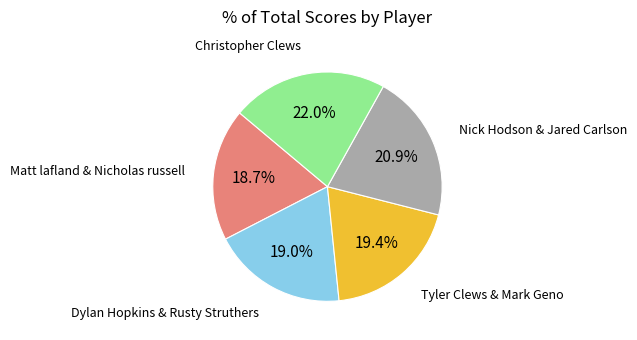

Does any single category account for the majority?

No